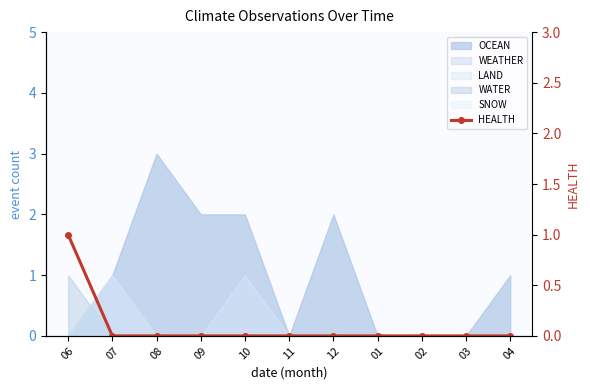

The chart shows a value of 0 at 12. True or false?

True